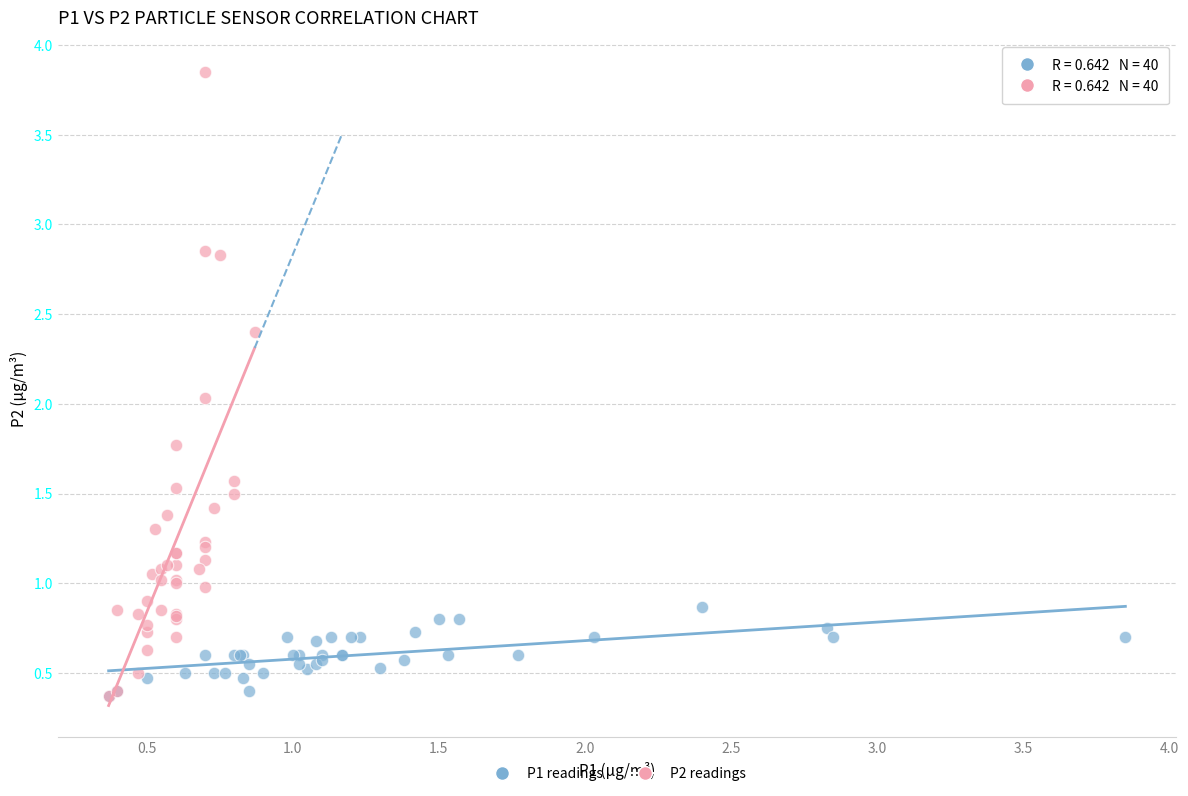

Which series reaches the maximum Y coordinate?

P2 readings